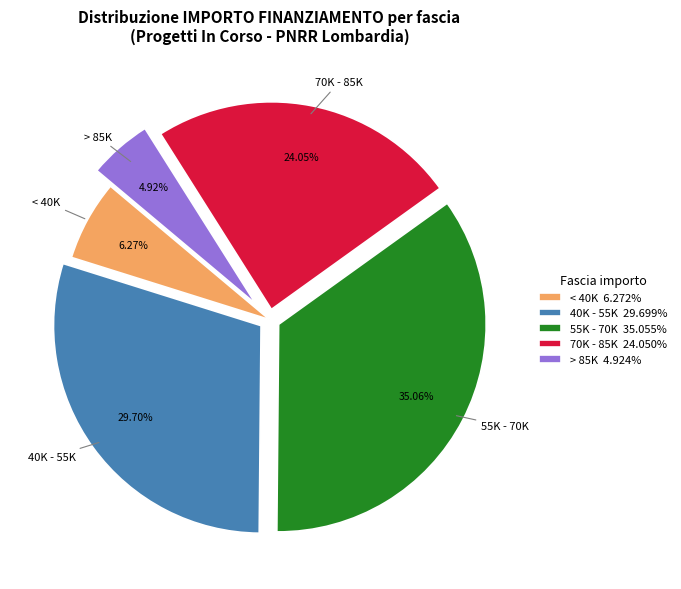

Combined, do < 40K 6.272% and 40K - 55K 29.699% account for over 50%?

No